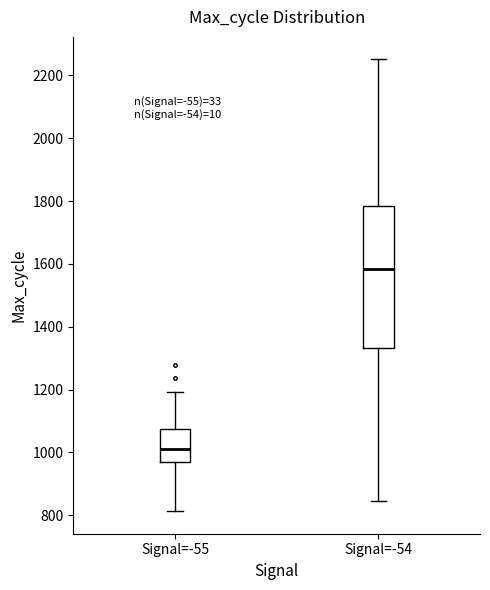

Reading left to right, read every box against the y-axis: the position of its median line, the range the box covers, and the ends of its whiskers. The values are not printed on the chart, so give them approximately, as read against the axis.

Signal=-55: median 1020, box 960 to 1080, whiskers 820 to 1200
Signal=-54: median 1580, box 1340 to 1780, whiskers 840 to 2260